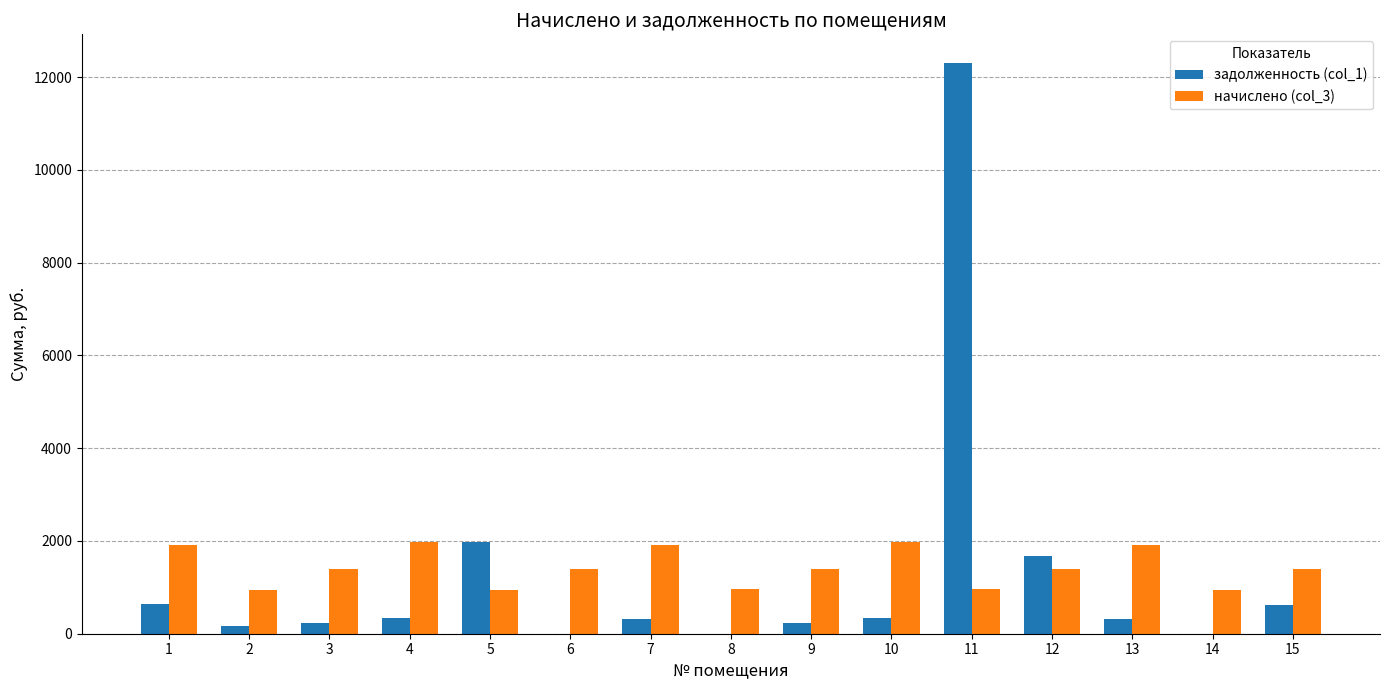

Is the value of задолженность (col_1) at 6 greater than the value of начислено (col_3) at 4?

No